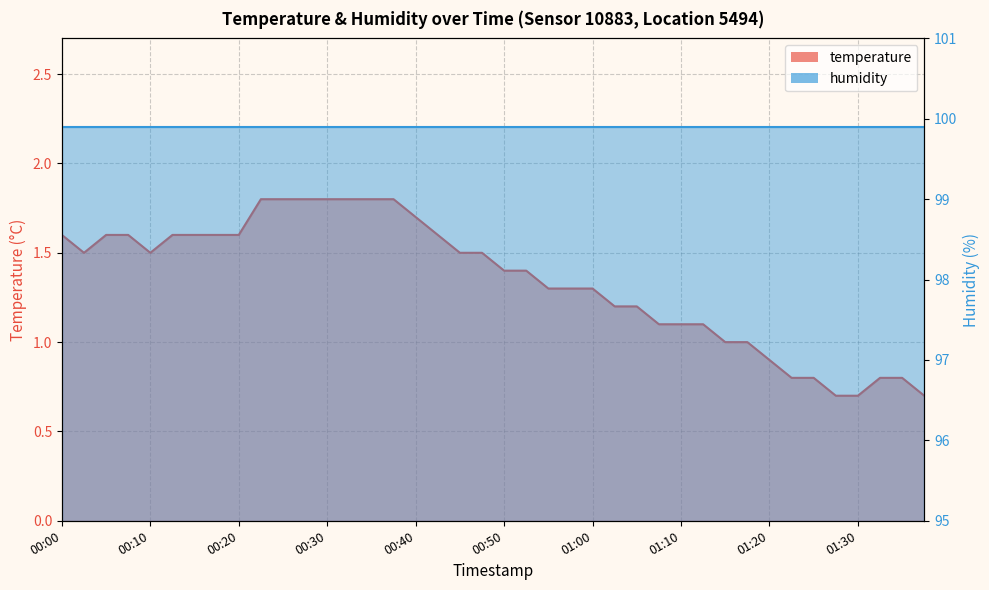

Count the number of values greater than 1.

30